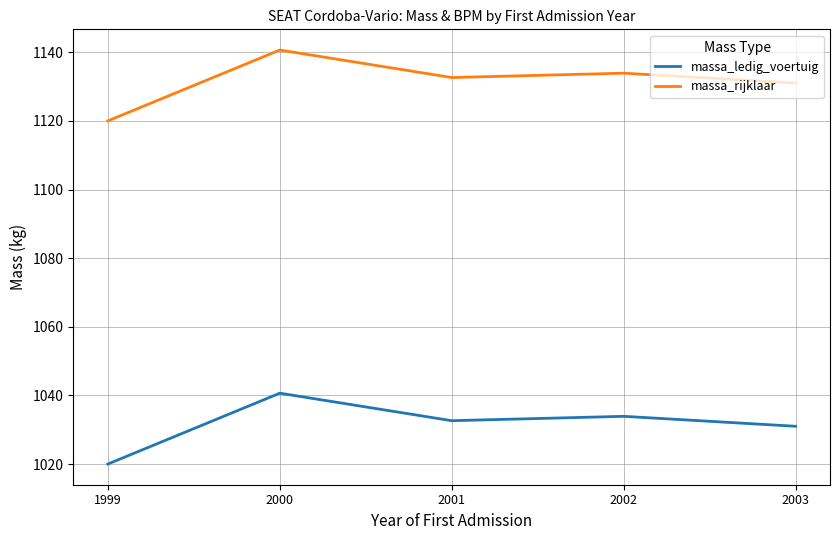

What is the spread (max minus min) of values at 1999?

100.0